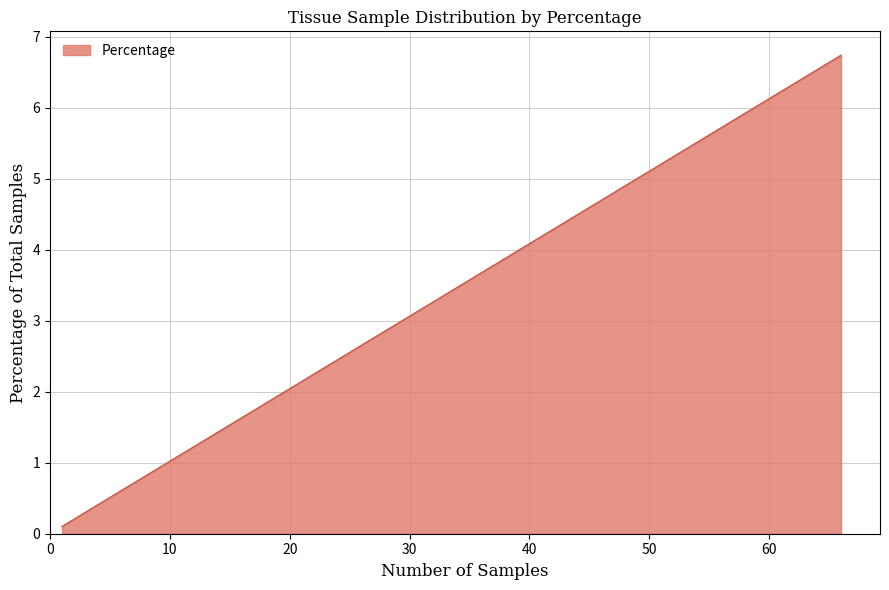

True or false: the data shows 1.9 at melanoma.

False